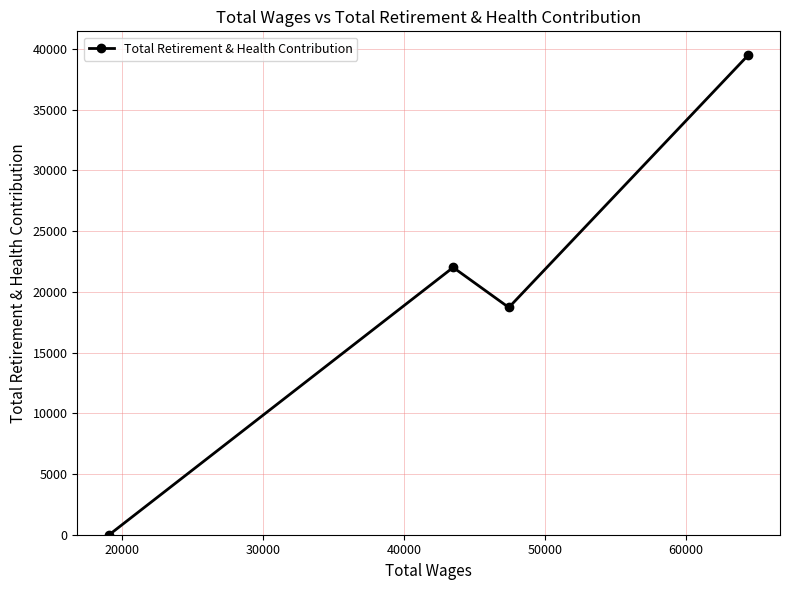

What is the difference between the maximum and minimum values?

39469